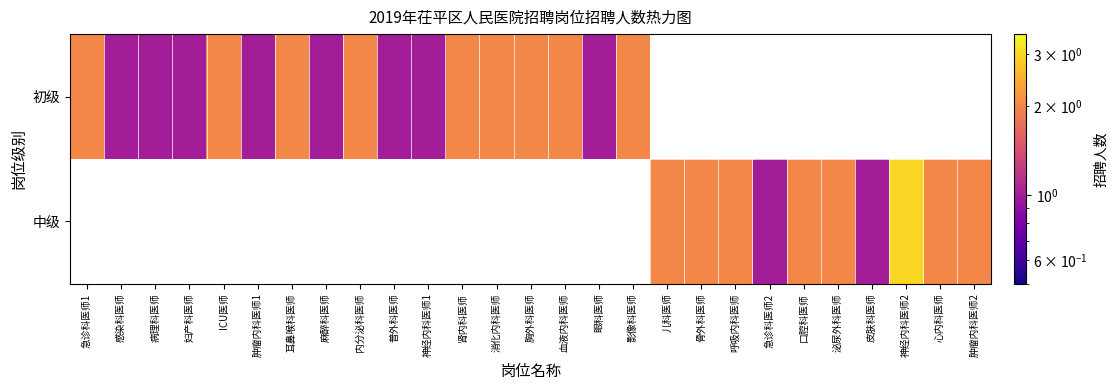

How many values in 中级 are above zero?

10